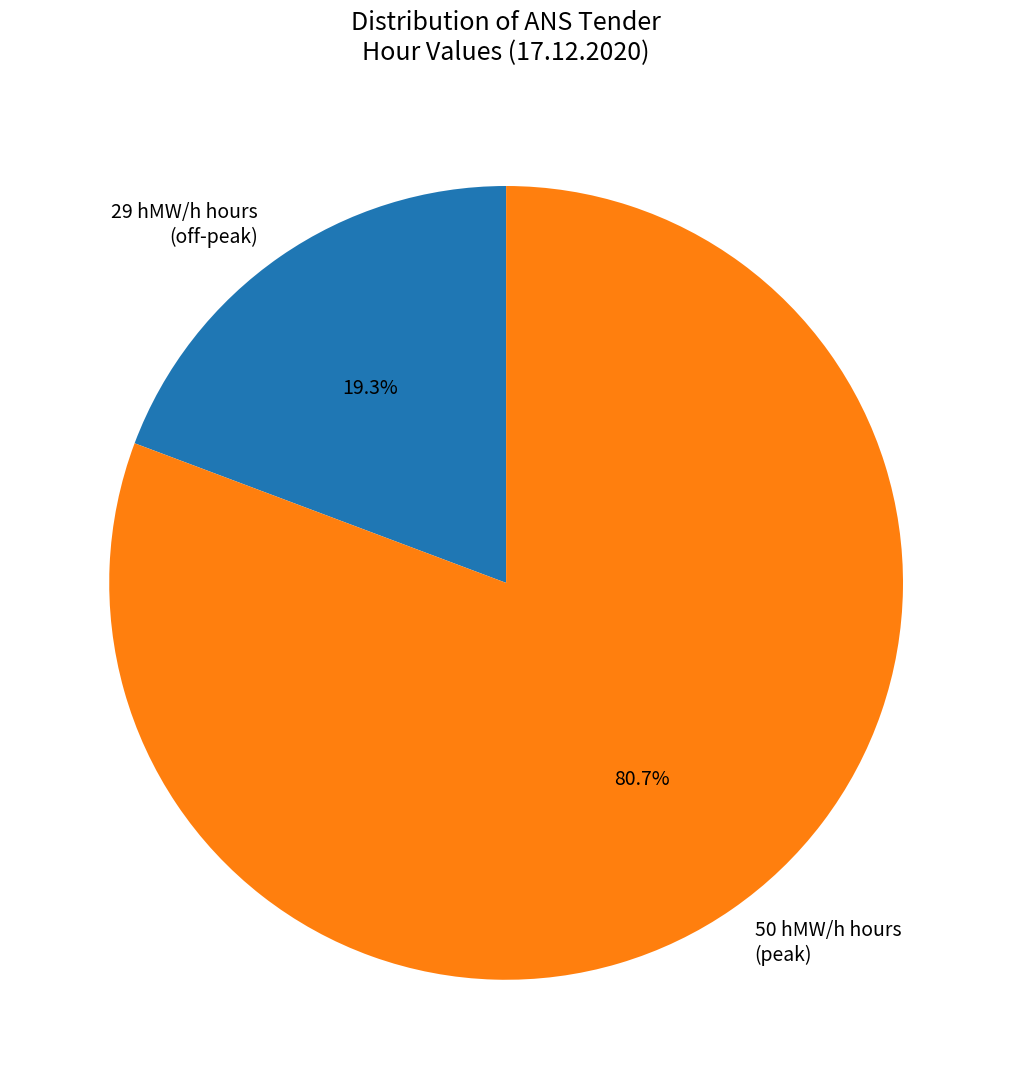

Does 29 hMW/h hours (off-peak) represent more than half of the total?

No